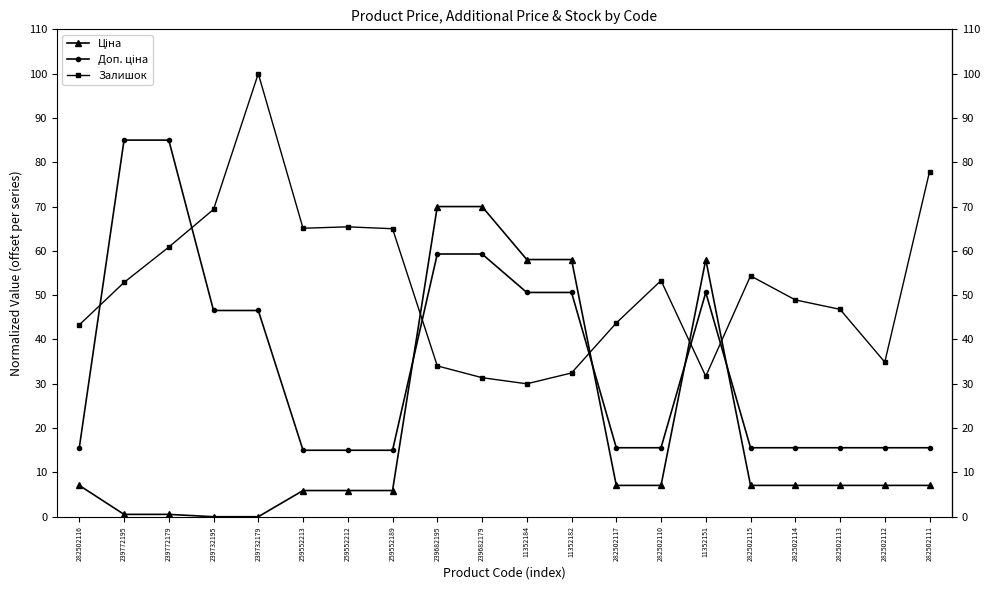

Which category has the highest value across all series?

239732179